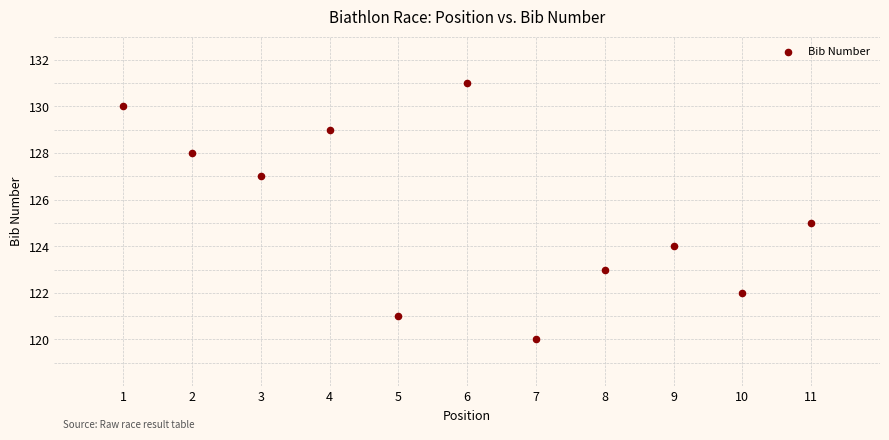

What is the average Y value?

125